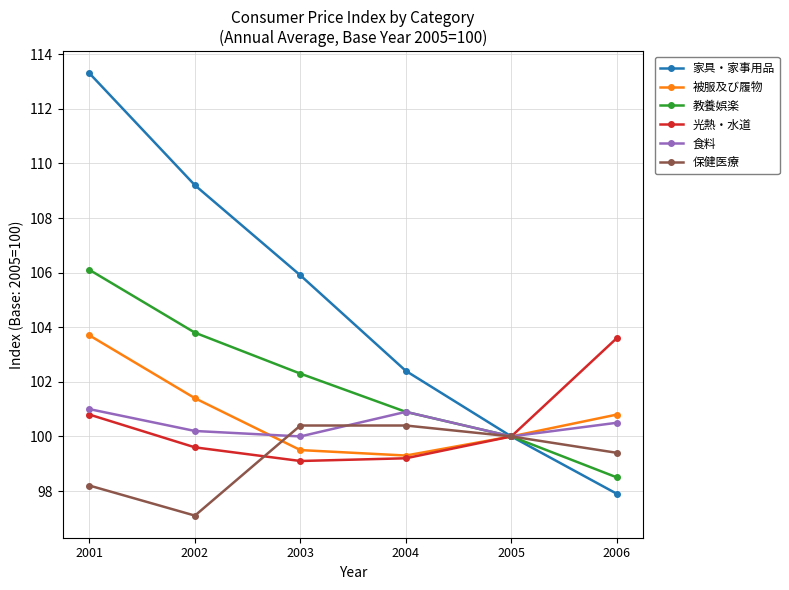

What is the value of the 家具・家事用品 point at the 3rd from the left?

105.9